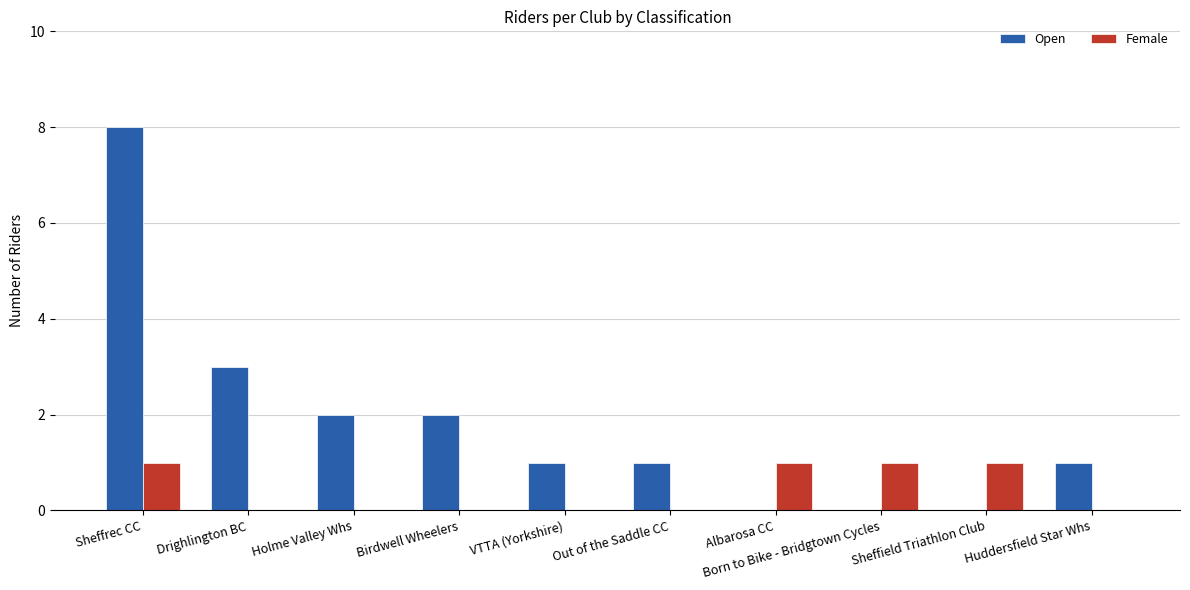

Which series changed the most between Holme Valley Whs and Albarosa CC?

Open